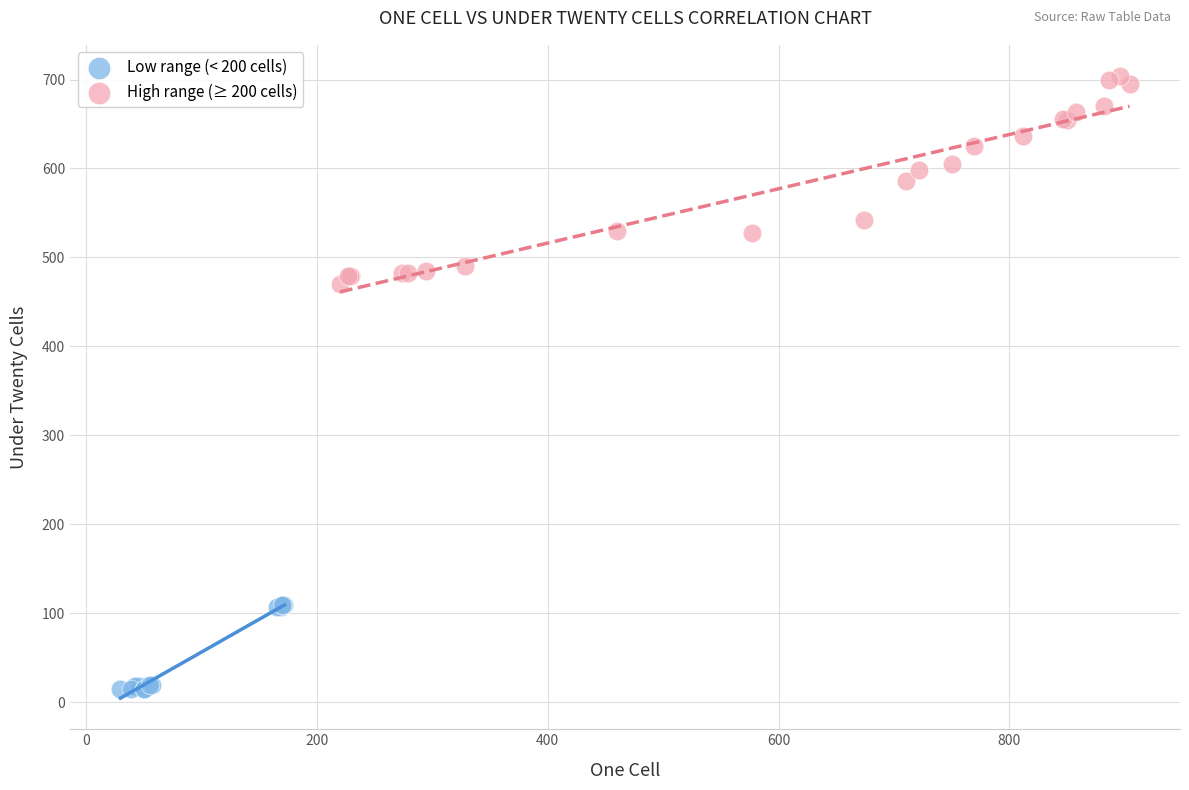

Which series reaches the minimum Y coordinate?

Low range (< 200 cells)